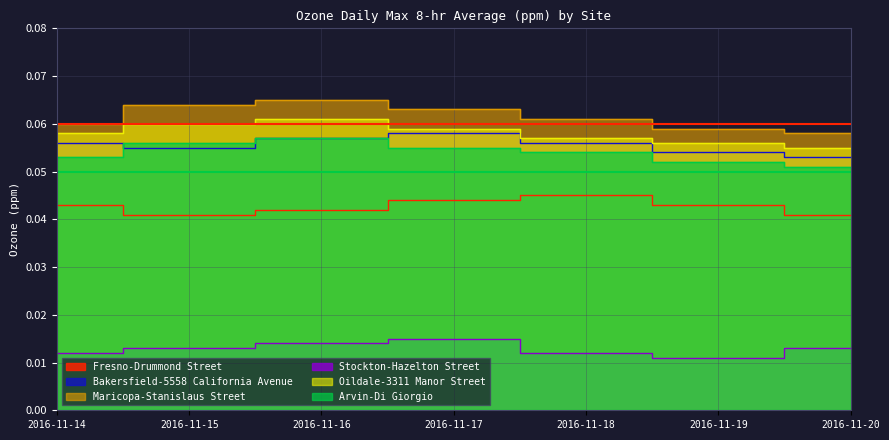

Which has a higher value, 2016-11-20 or 2016-11-17?

2016-11-17